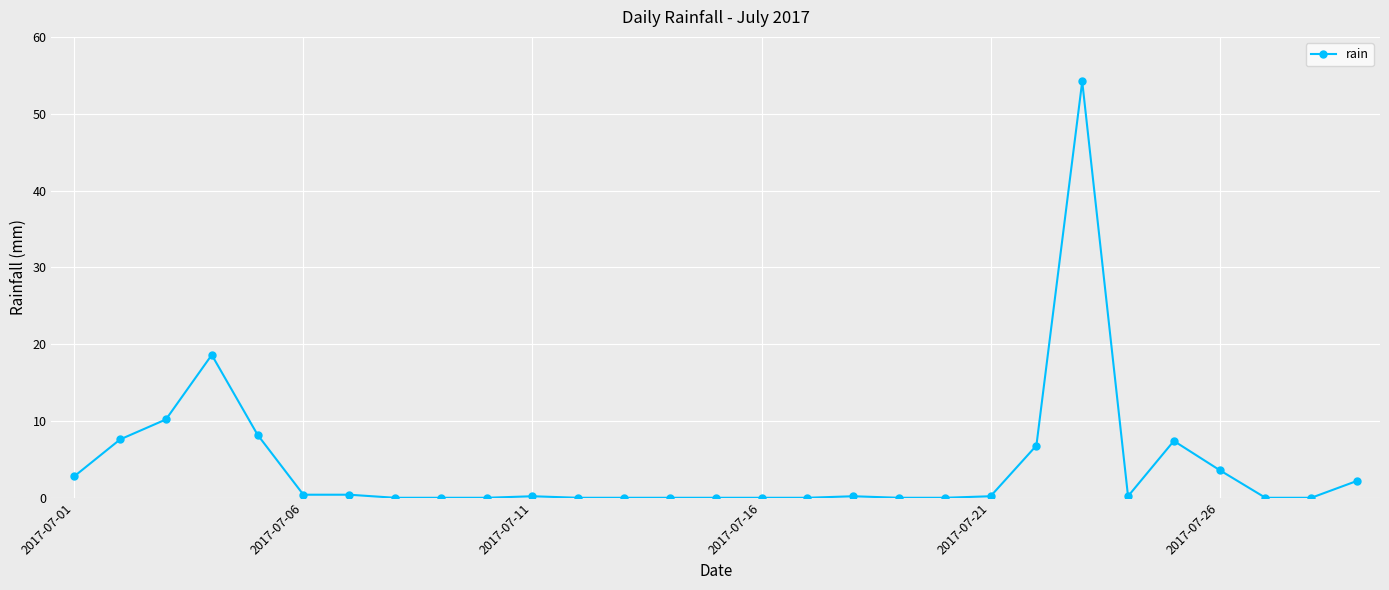

True or false: the data has more than 2 interior local peaks.

True